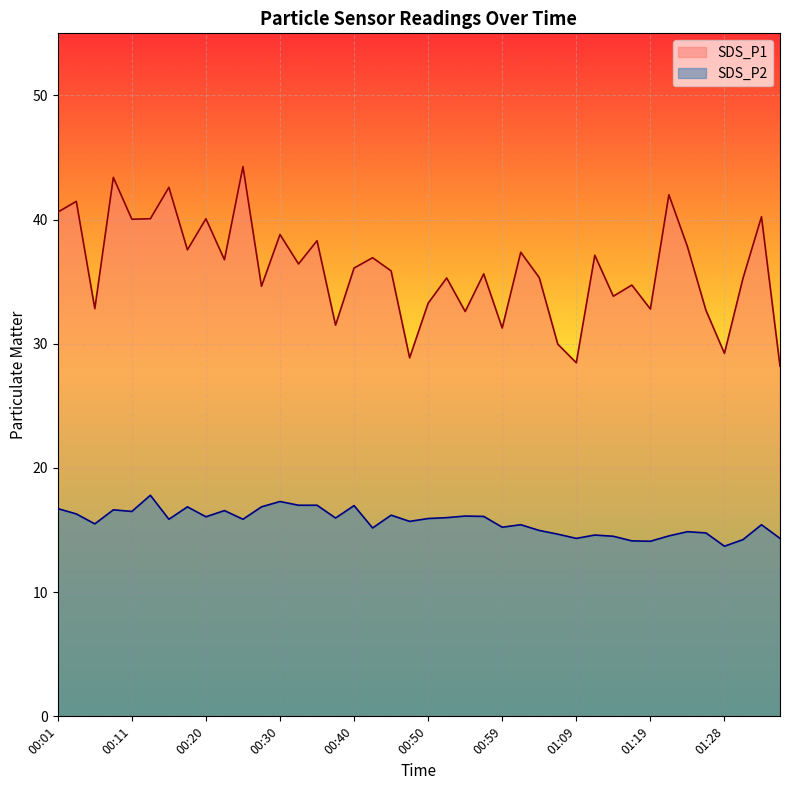

What is the label of the 1st point from the right?

01:36